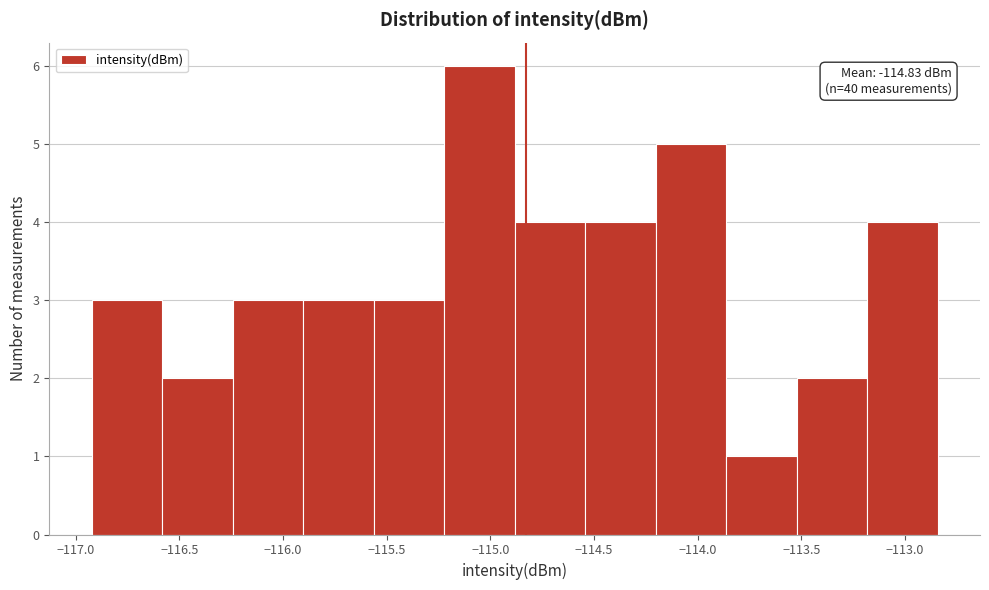

Which range on the x-axis has the tallest bar?

-115.20 to -114.90